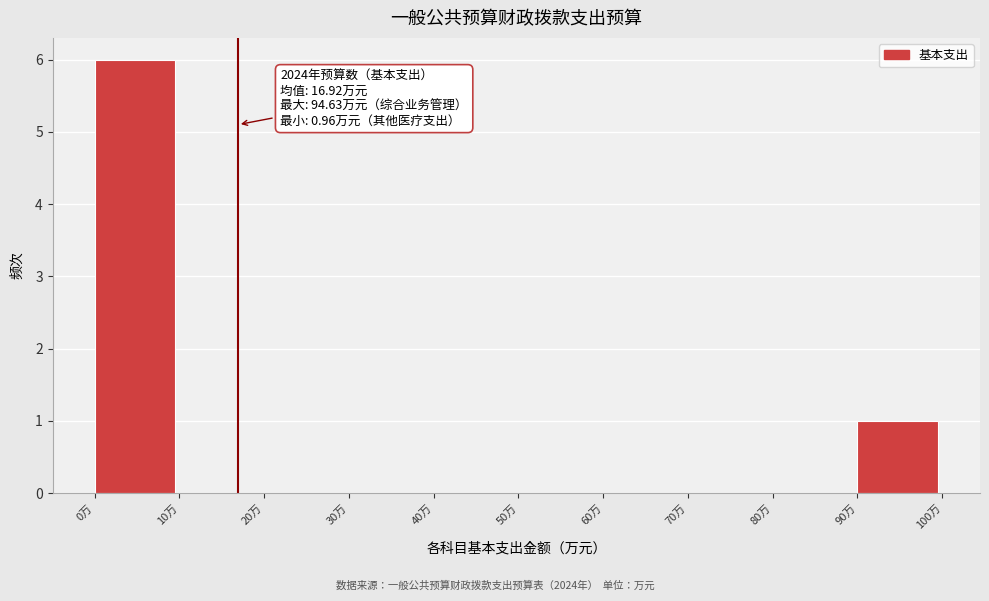

Which range on the x-axis has the tallest bar?

0 to 10